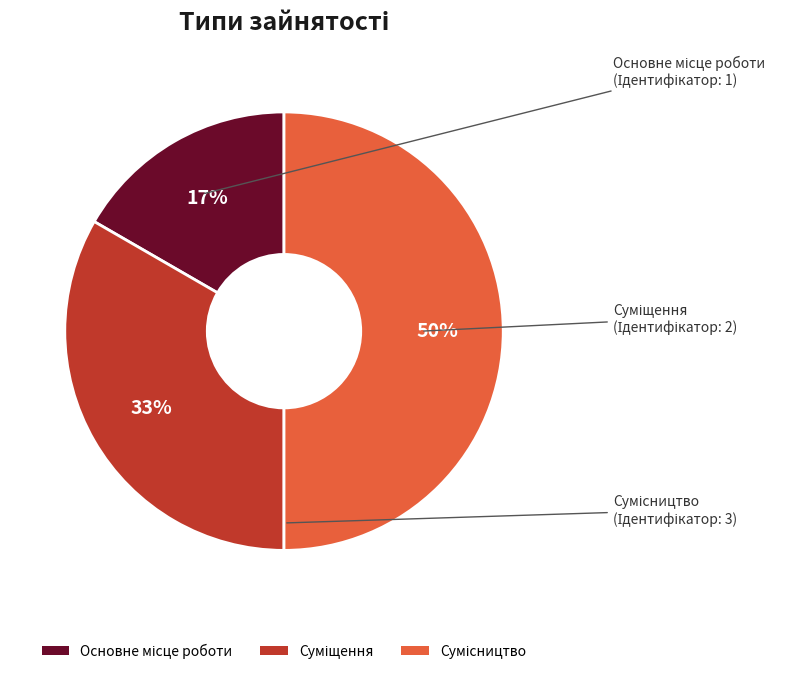

To the nearest percent, what is the difference between the largest and smallest slice percentages?

33%